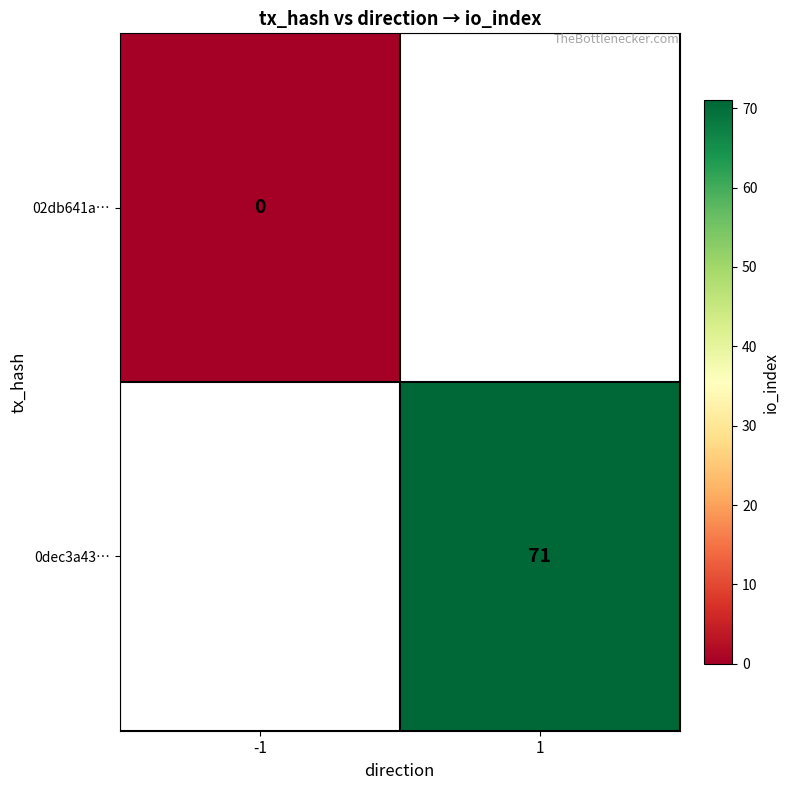

What is the greatest value displayed?

71.0